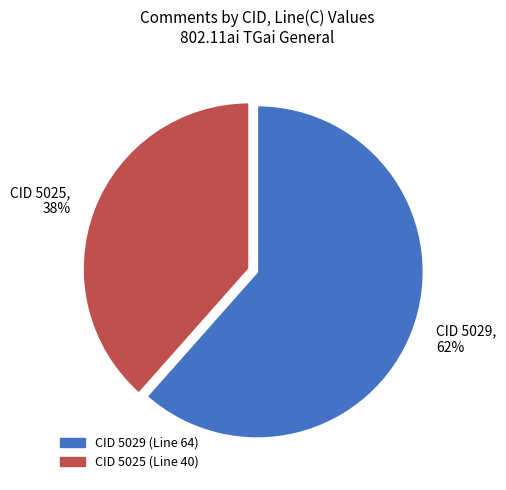

True or false: CID 5029, 62% accounts for 74% of the total.

False